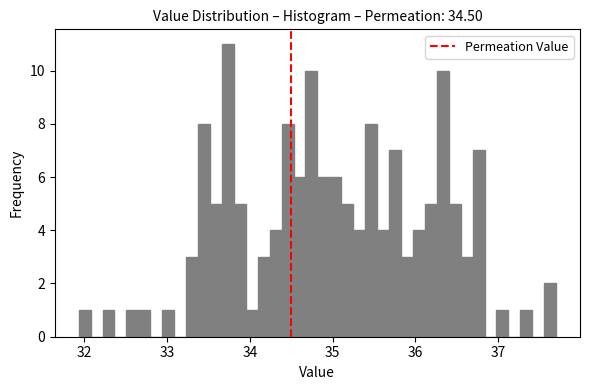

Around what value on the x-axis is the tallest bar? Give the approximate position of its centre, as read against the axis.

33.7